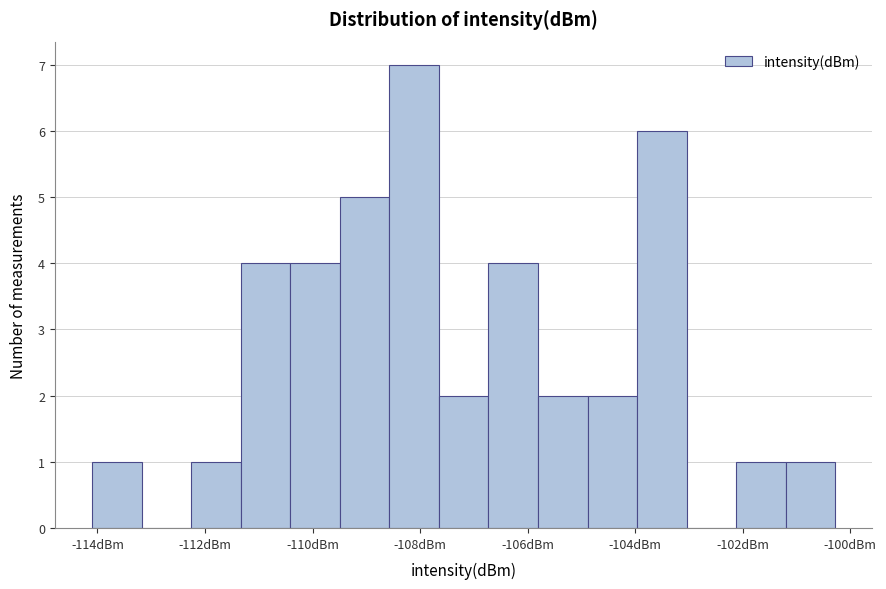

Reading left to right, list every bar in this chart as the range it spans on the x-axis followed by its height. Neither the bar edges nor the heights are printed on the chart, so give them approximately, as read against the axes.

-114.0 to -113.2: 1
-113.2 to -112.2: 0
-112.2 to -111.4: 1
-111.4 to -110.4: 4
-110.4 to -109.4: 4
-109.4 to -108.6: 5
-108.6 to -107.6: 7
-107.6 to -106.8: 2
-106.8 to -105.8: 4
-105.8 to -104.8: 2
-104.8 to -104.0: 2
-104.0 to -103.0: 6
-103.0 to -102.2: 0
-102.2 to -101.2: 1
-101.2 to -100.2: 1